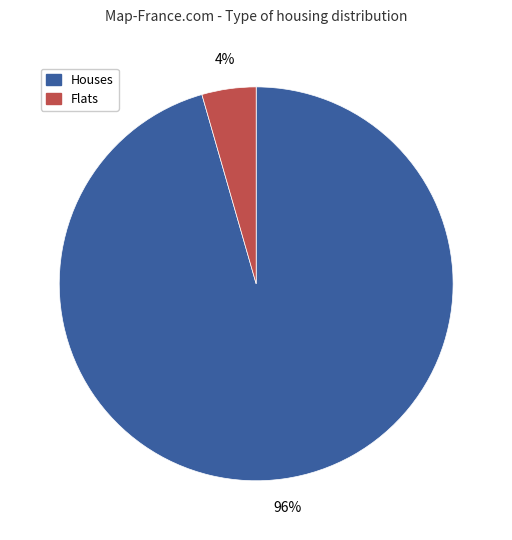

To the nearest percent, what is the average slice percentage?

50%